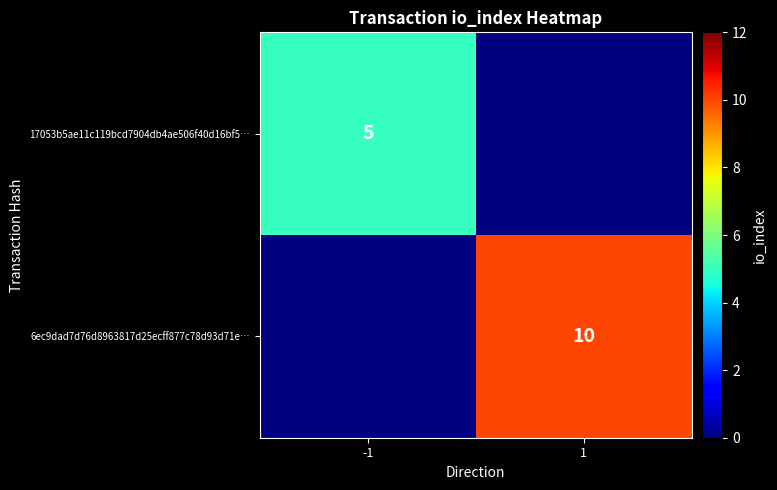

Which category has the highest value across all series?

1